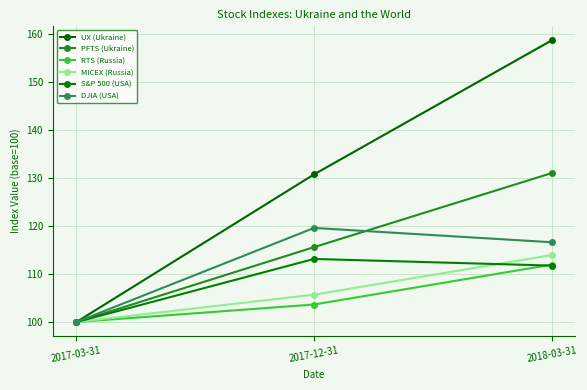

At which label is RTS (Russia) closest to 105?

2017-12-31